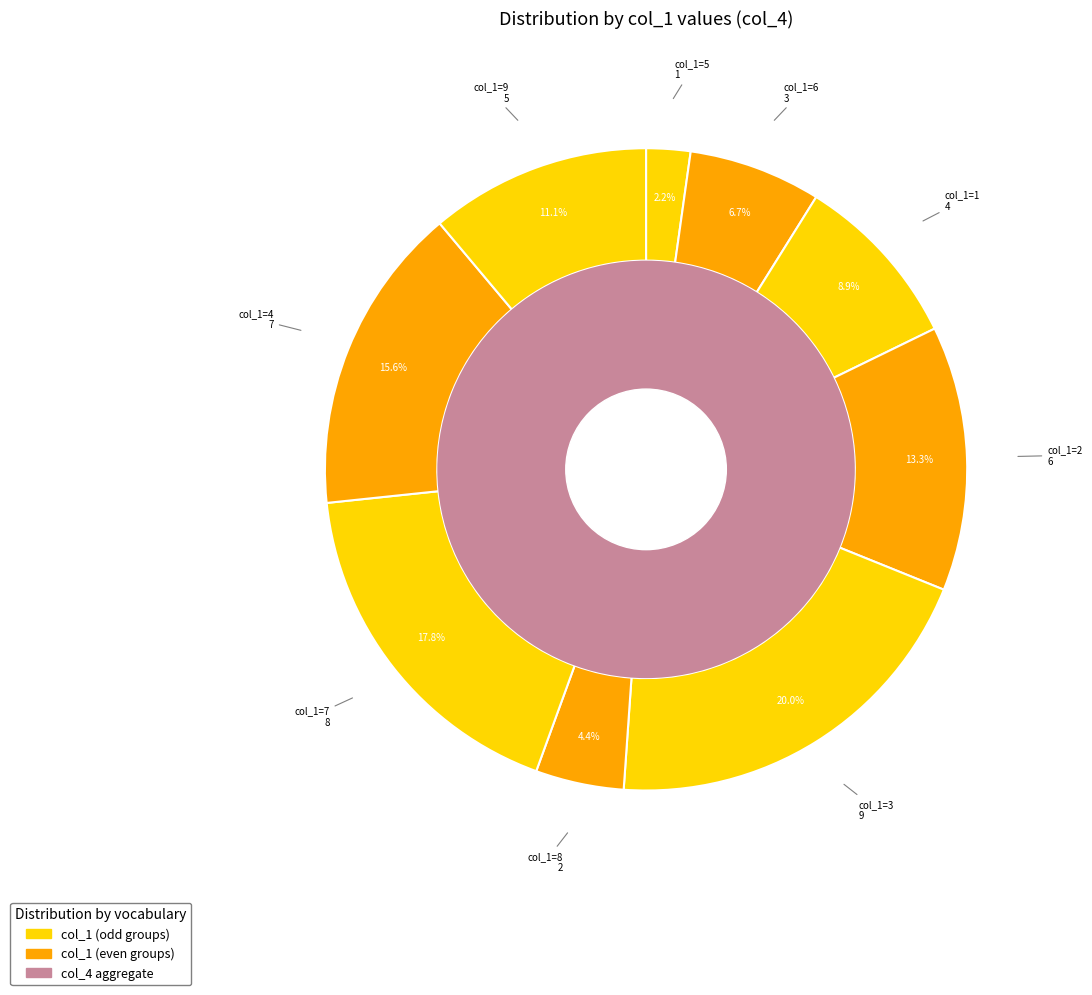

Count the number of slices in the pie.

9